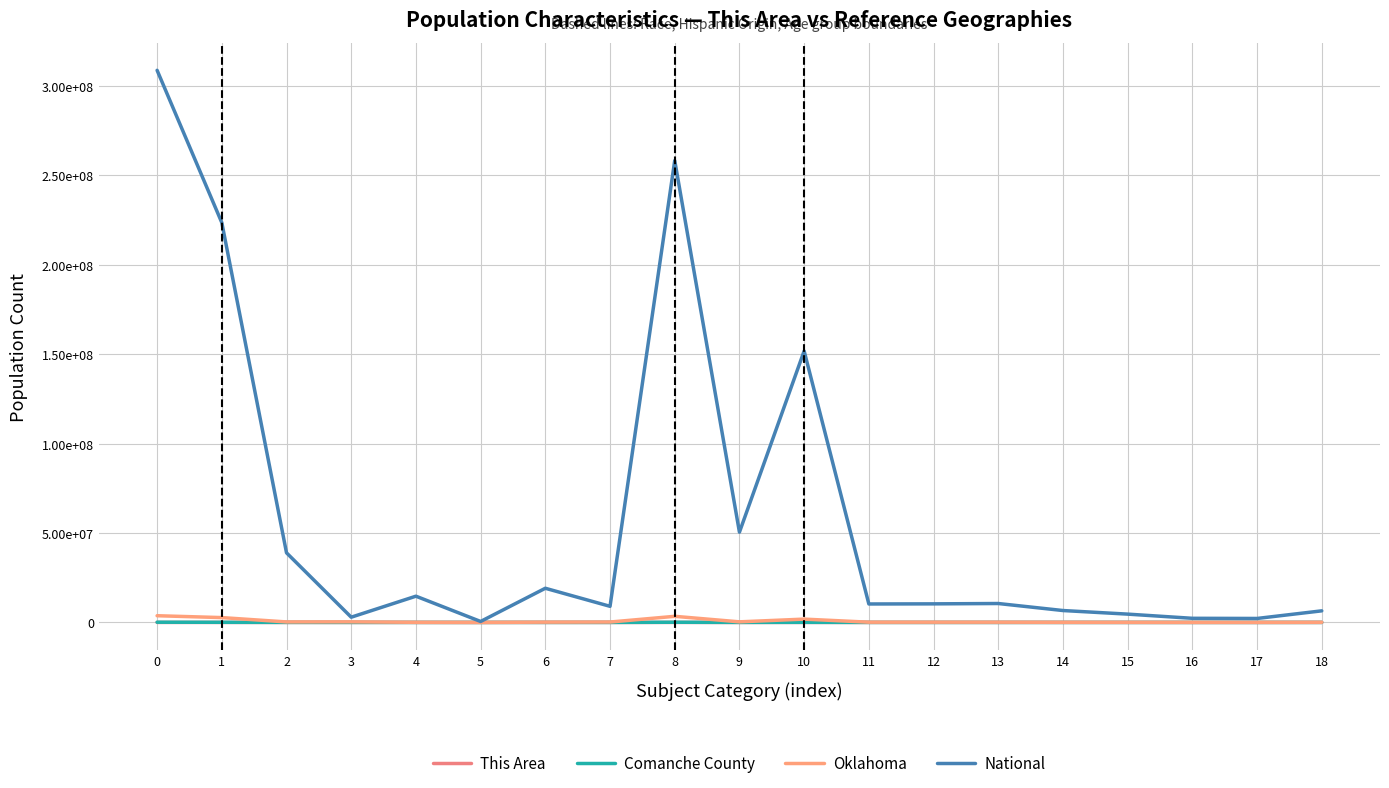

Between 4 and 17, which series saw the biggest shift?

National